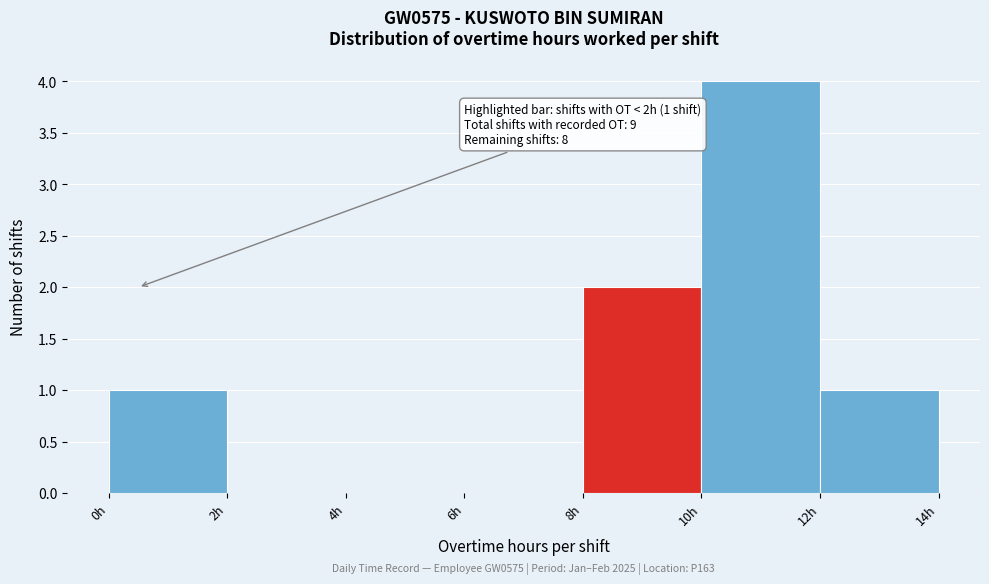

Which range on the x-axis has the tallest bar?

10 to 12